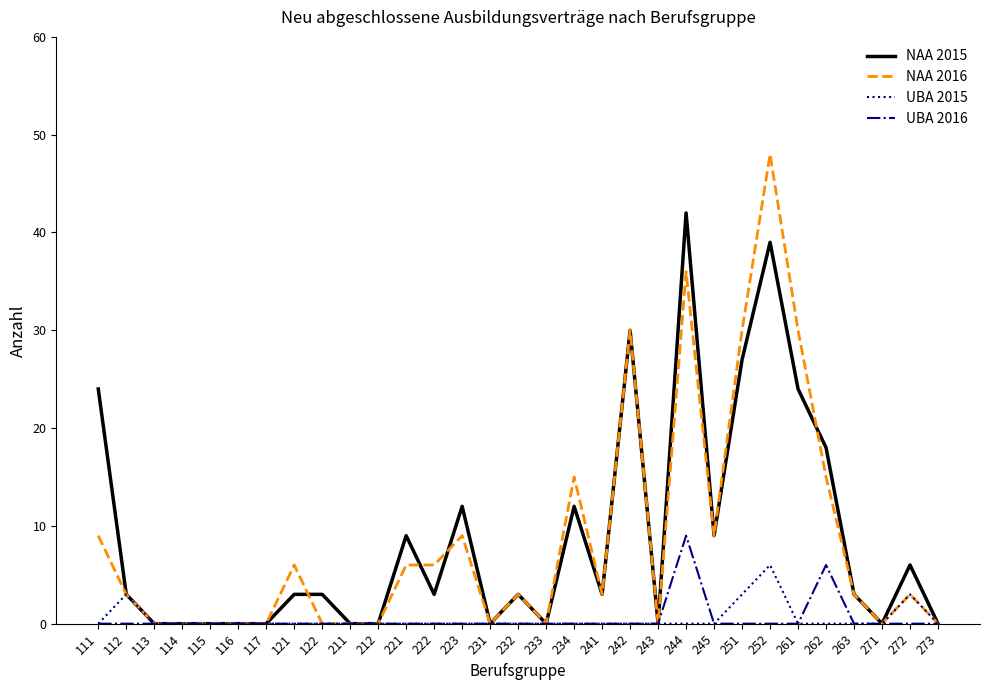

The value of NAA 2015 at 222 is 5. True or false?

False